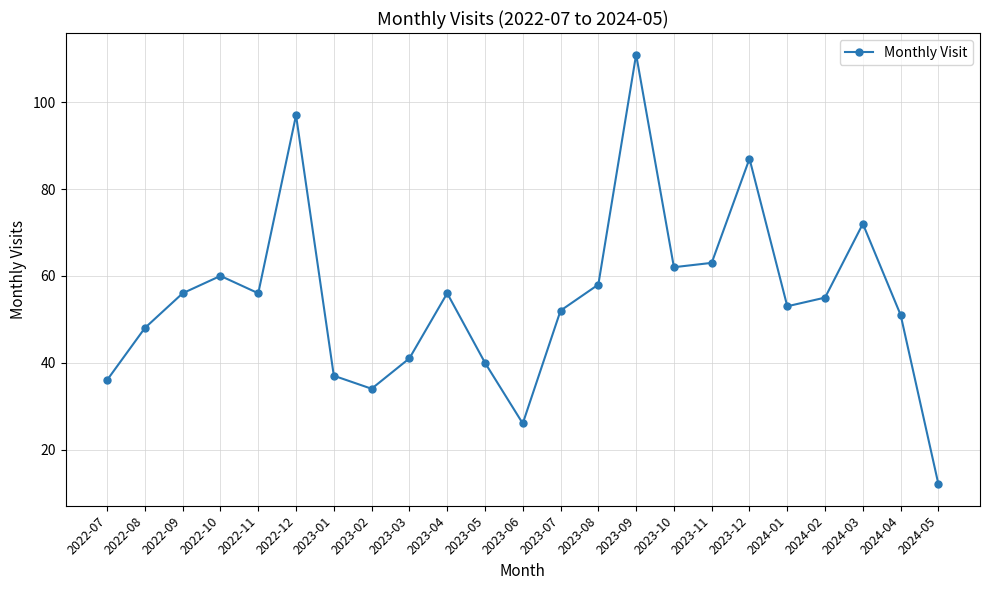

What is the label of the 19th point from the right?

2022-11